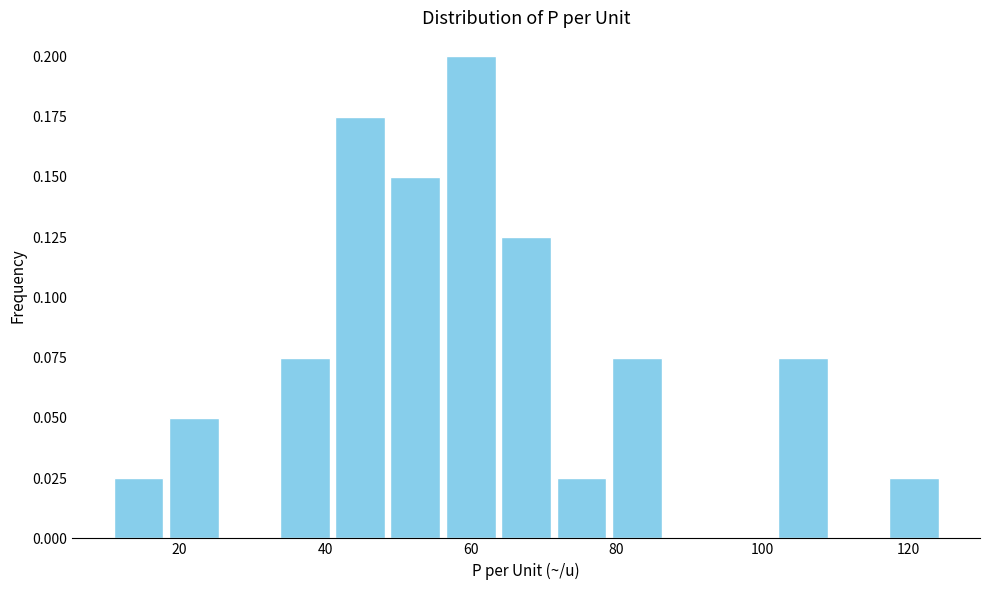

Around what value on the x-axis is the tallest bar? Give the approximate position of its centre, as read against the axis.

60